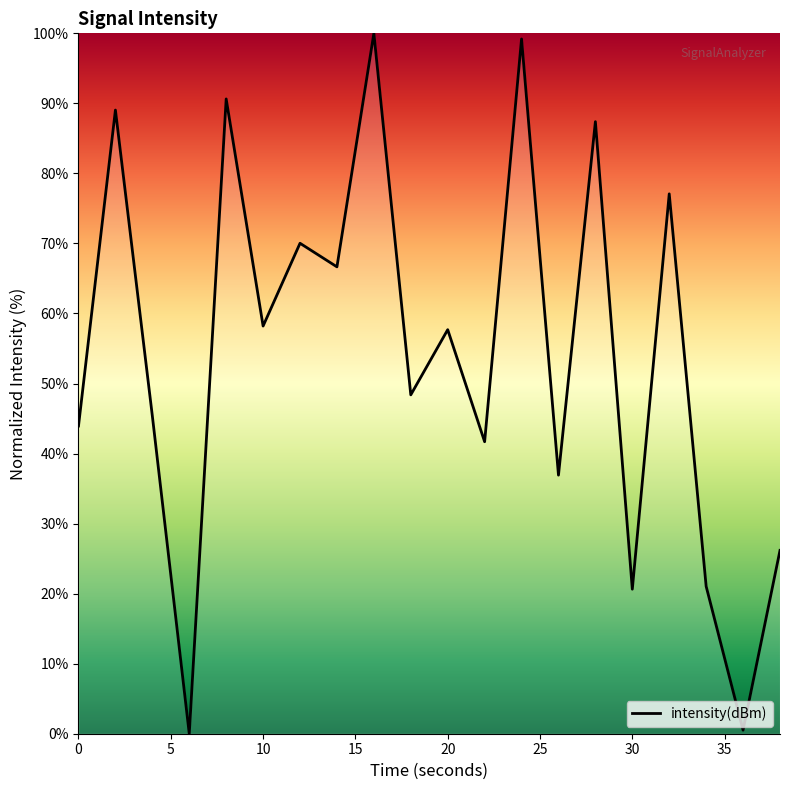

What is the maximum value shown in the chart?

100.0